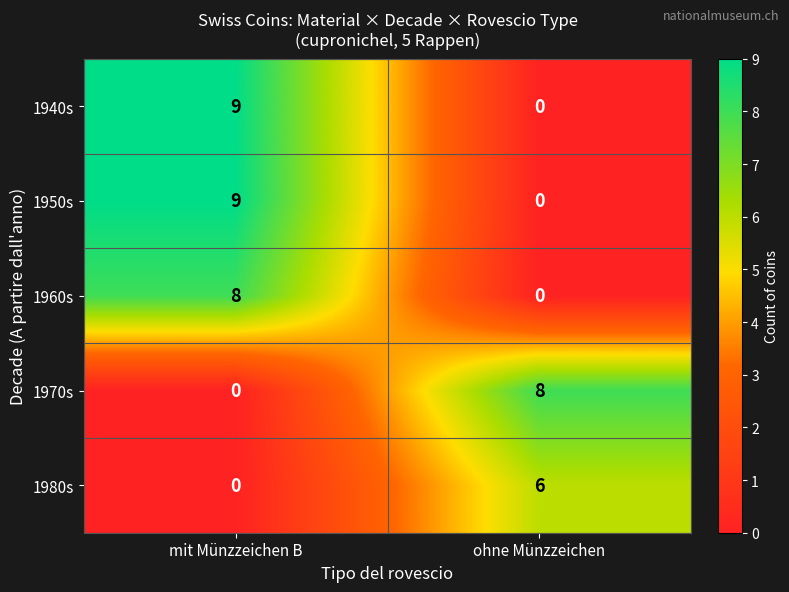

List the labels in order of 1970s value, largest first.

ohne Münzzeichen, mit Münzzeichen B